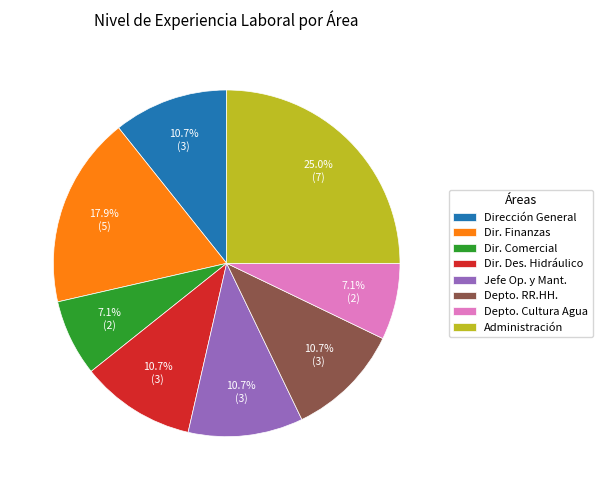

Which has a higher value, Jefe Op. y Mant. or Depto. Cultura Agua?

Jefe Op. y Mant.